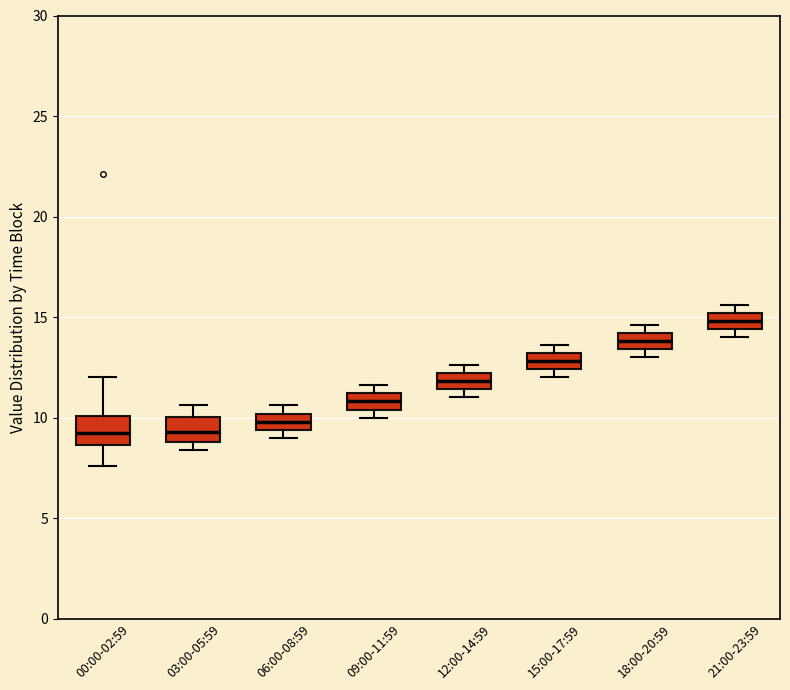

Reading left to right, transcribe this box plot: for each box, give where its median line is, the range the box spans, and where its two whiskers end, as read against the y-axis. The values are not printed on the chart, so give them approximately, as read against the axis.

00:00-02:59: median 9.0, box 8.5 to 10.0, whiskers 7.5 to 12.0
03:00-05:59: median 9.5, box 9.0 to 10.0, whiskers 8.5 to 10.5
06:00-08:59: median 10.0 (inside the box), box 9.5 to 10.0, whiskers 9.0 to 10.5
09:00-11:59: median 11.0 (inside the box), box 10.5 to 11.0, whiskers 10.0 to 11.5
12:00-14:59: median 12.0 (inside the box), box 11.5 to 12.0, whiskers 11.0 to 12.5
15:00-17:59: median 13.0 (inside the box), box 12.5 to 13.0, whiskers 12.0 to 13.5
18:00-20:59: median 14.0 (inside the box), box 13.5 to 14.0, whiskers 13.0 to 14.5
21:00-23:59: median 15.0 (inside the box), box 14.5 to 15.0, whiskers 14.0 to 15.5